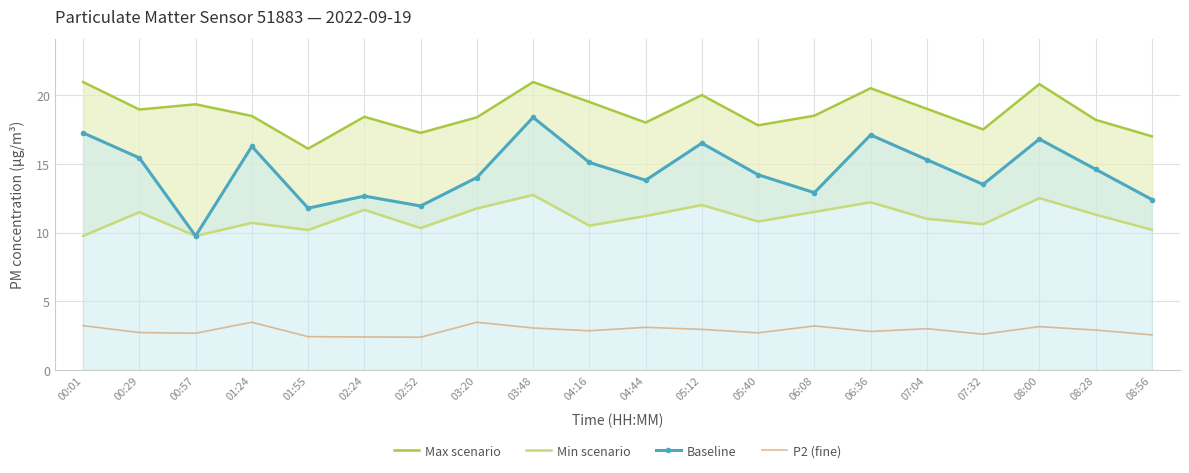

What is the difference between the second highest and minimum values in the Baseline series?

7.5